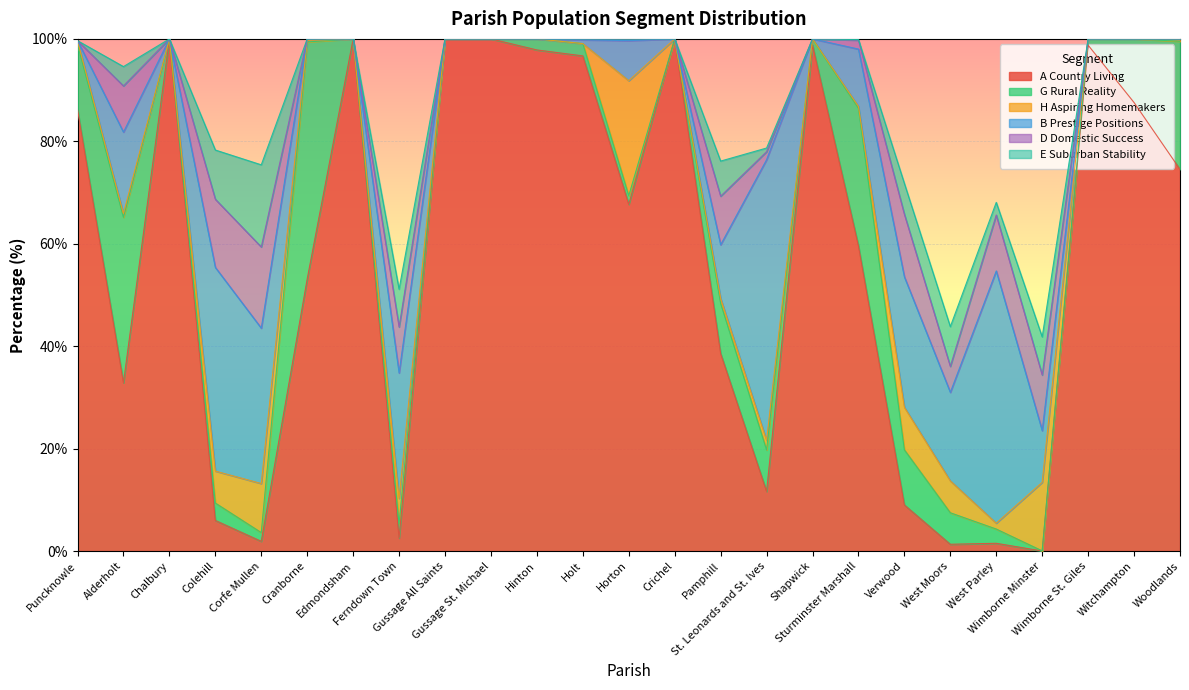

Which label corresponds to the largest value in the chart?

Chalbury